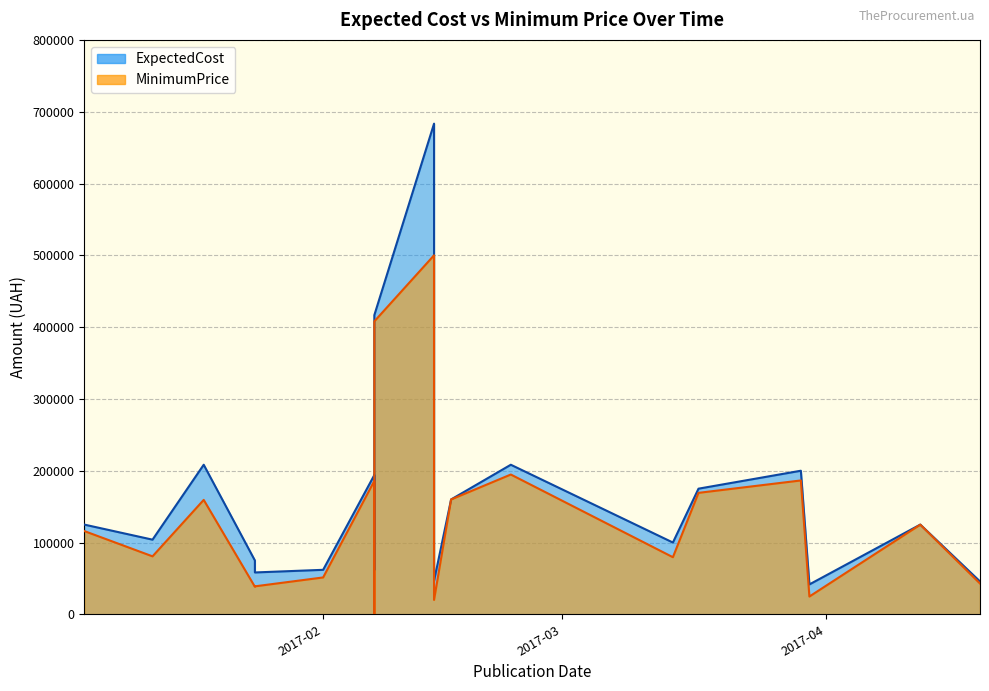

Count the number of data series in this chart.

2